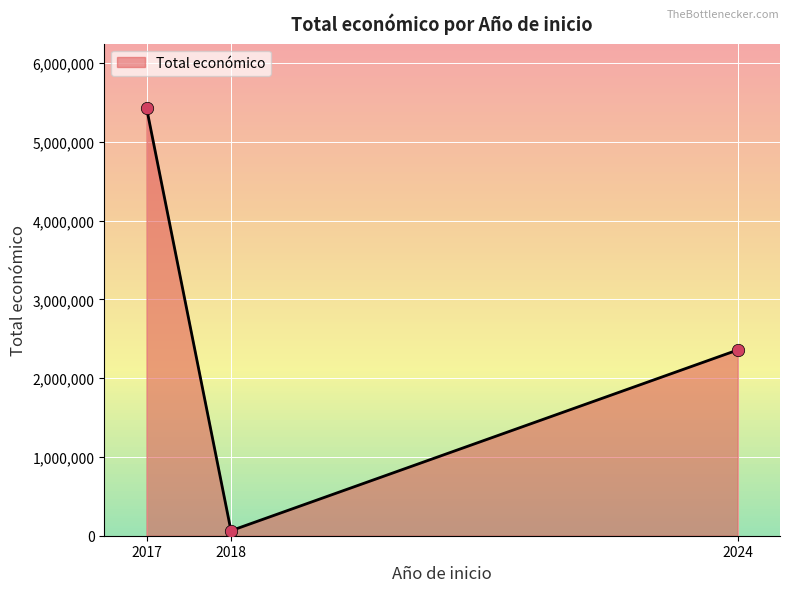

Between 2018 and 2024, which is larger?

2024